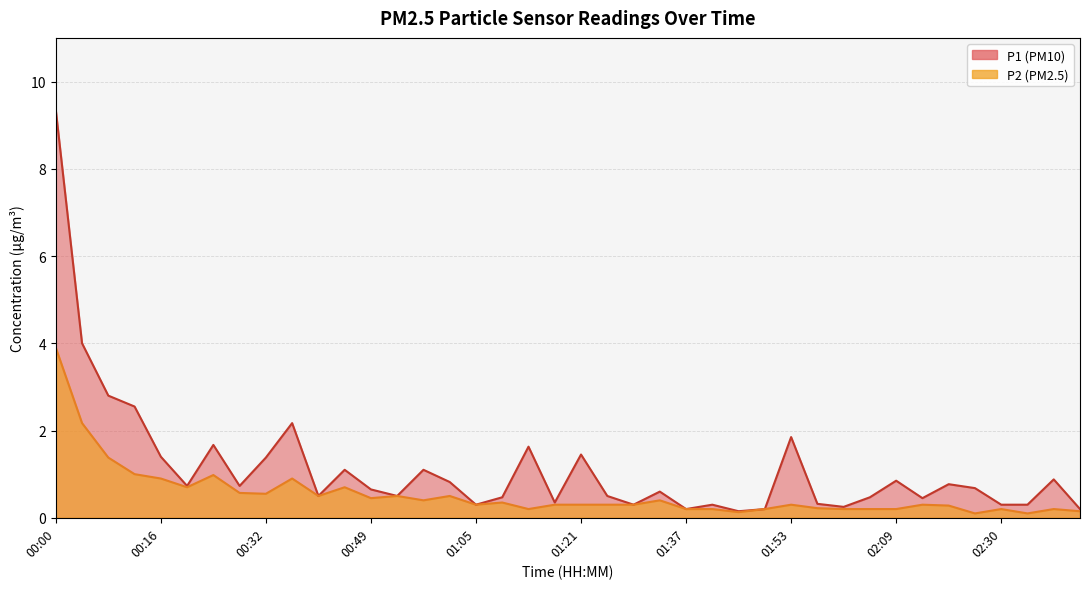

Is it true that P1 equals 3.2 at 00:37?

False